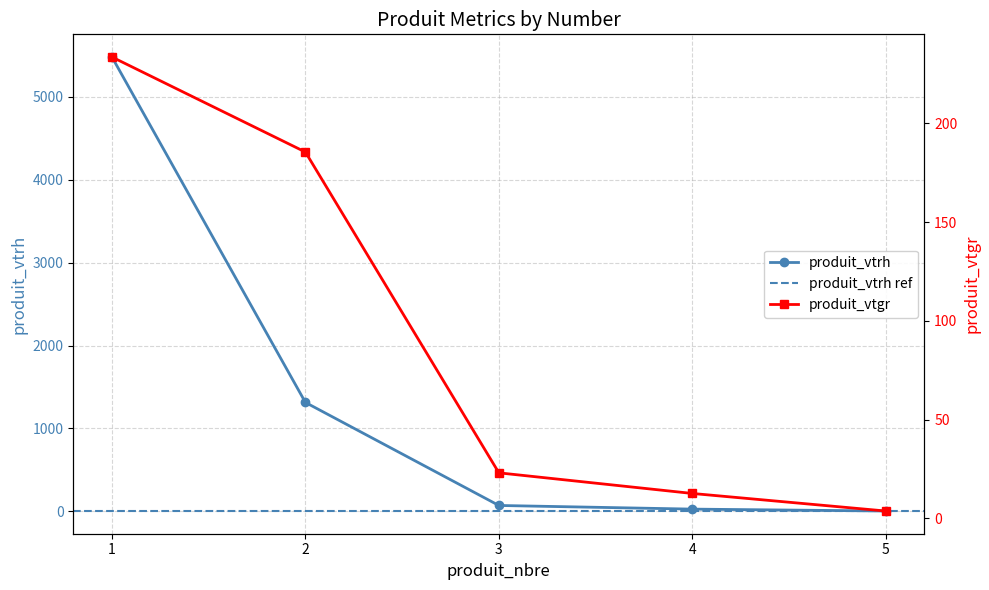

What is the minimum value shown in the chart?

3.7